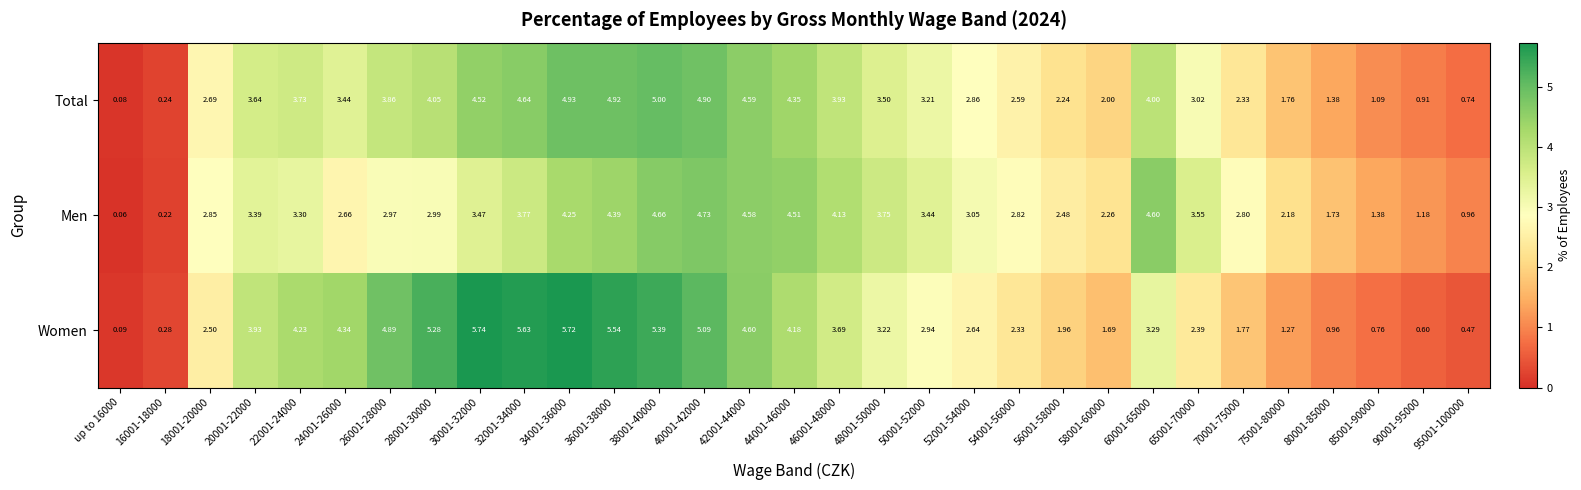

Rank the series at up to 16000 from lowest to highest value.

Men, Total, Women